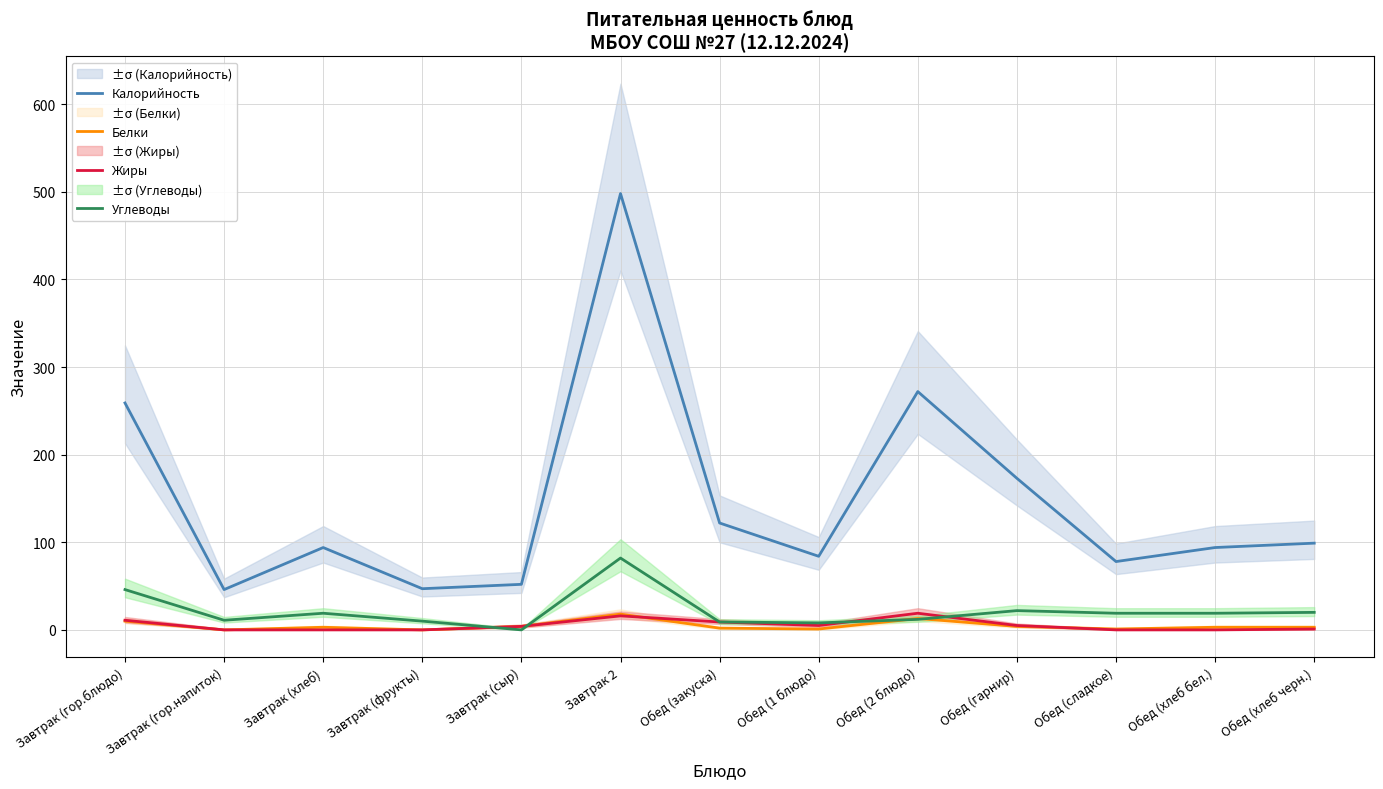

Is this an area chart (filled region under the line)?

No